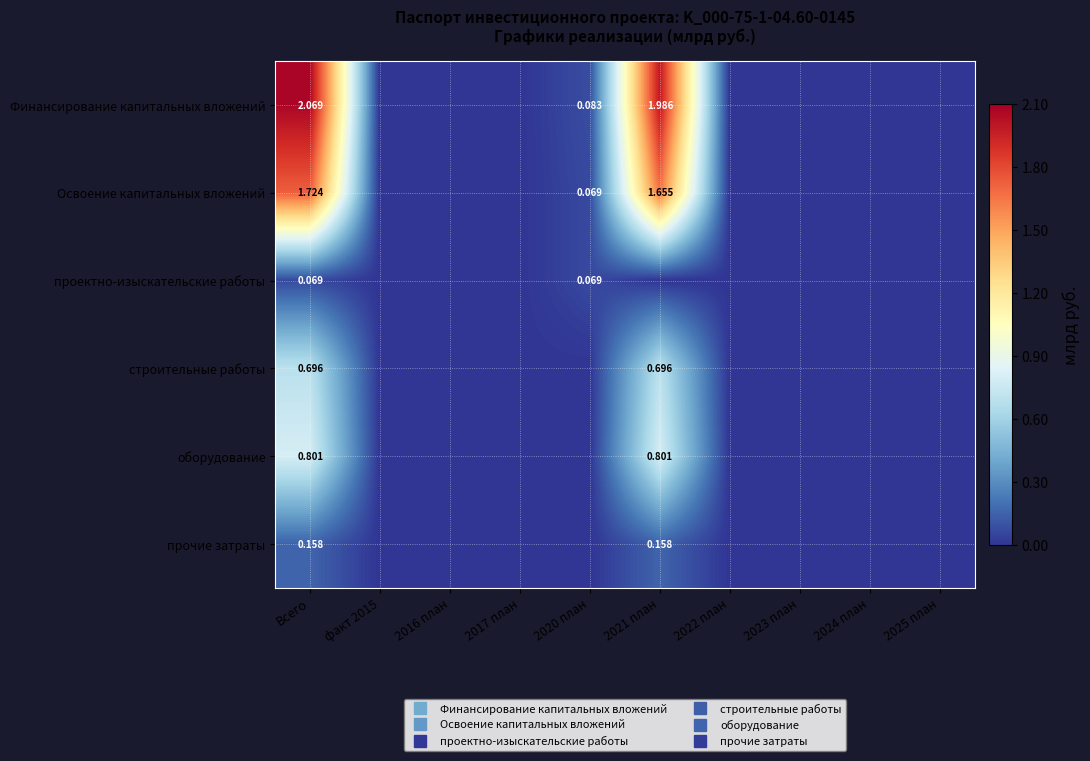

What is the difference between the second highest and minimum values in the строительные работы series?

0.7